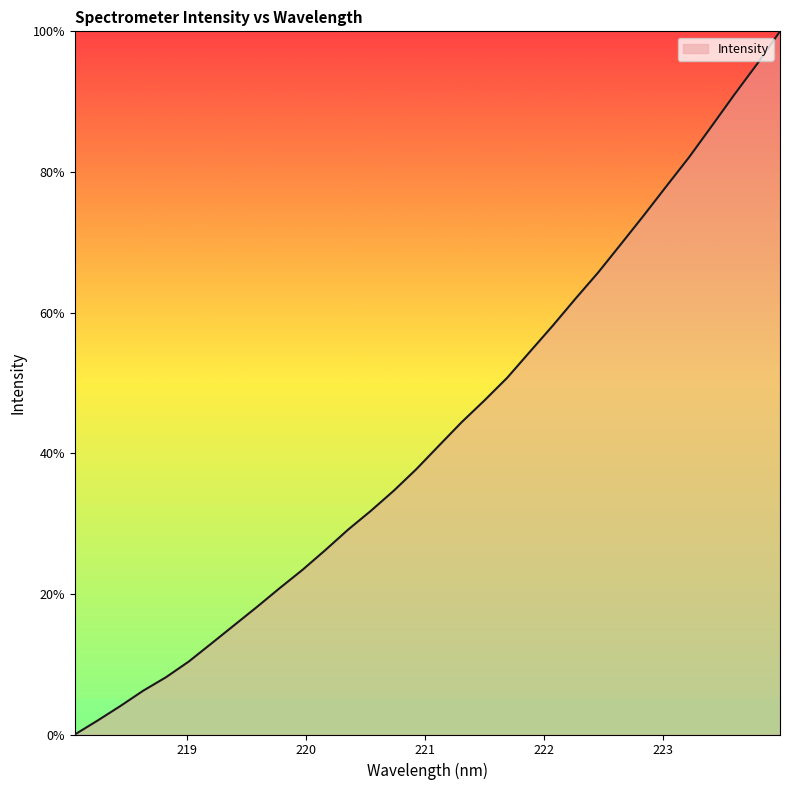

What is the sum of all values?

1381.7